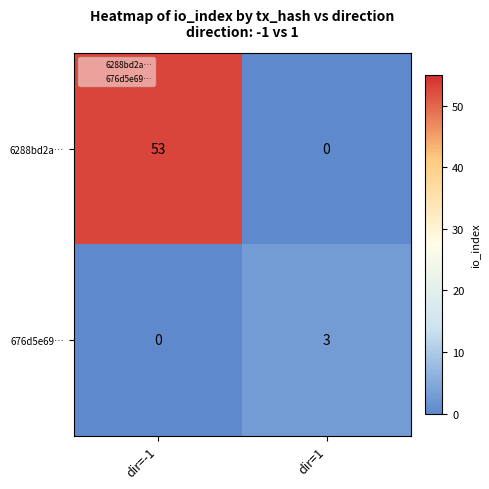

The value of 6288bd2a… at dir=-1 is 53. True or false?

True